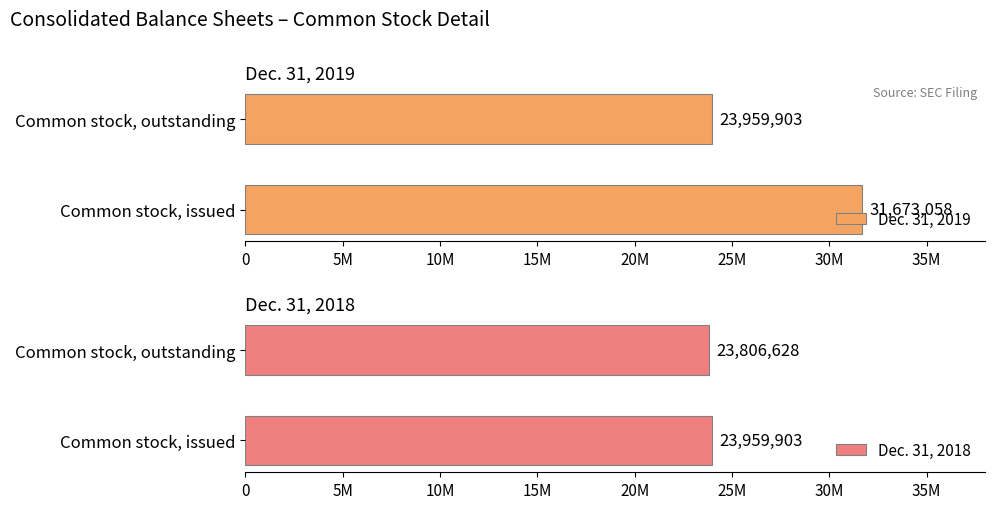

Which series changed the most between Common stock, issued and Common stock, outstanding?

Dec. 31, 2019